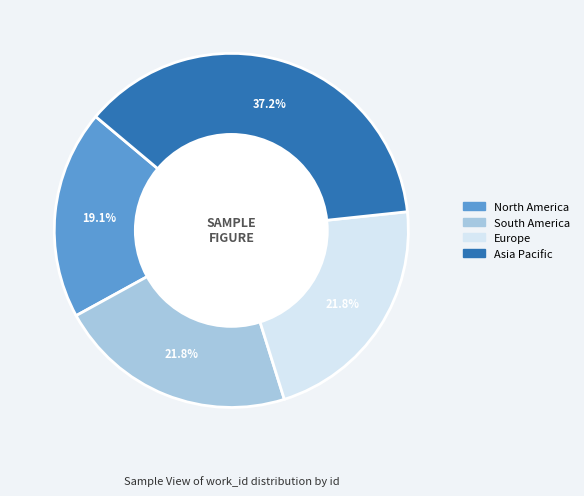

Does any single category account for the majority?

No